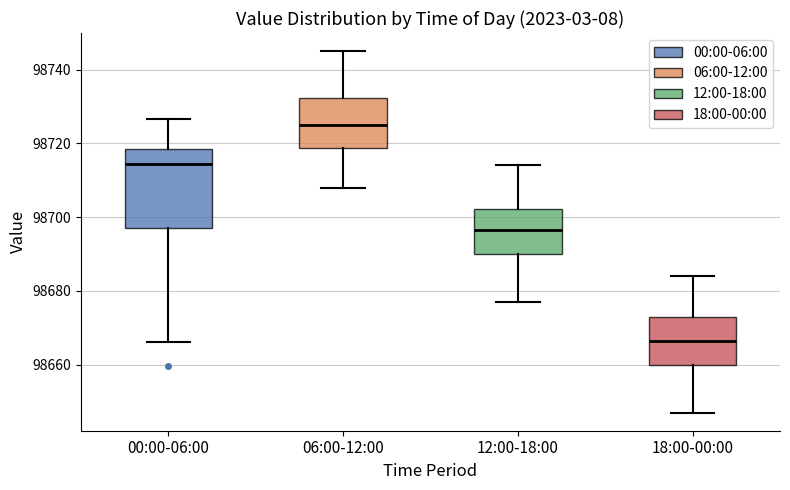

Where is the lower edge of the box for 06:00-12:00 on the y-axis? The values are not printed on the chart, so give them approximately, as read against the axis.

98718